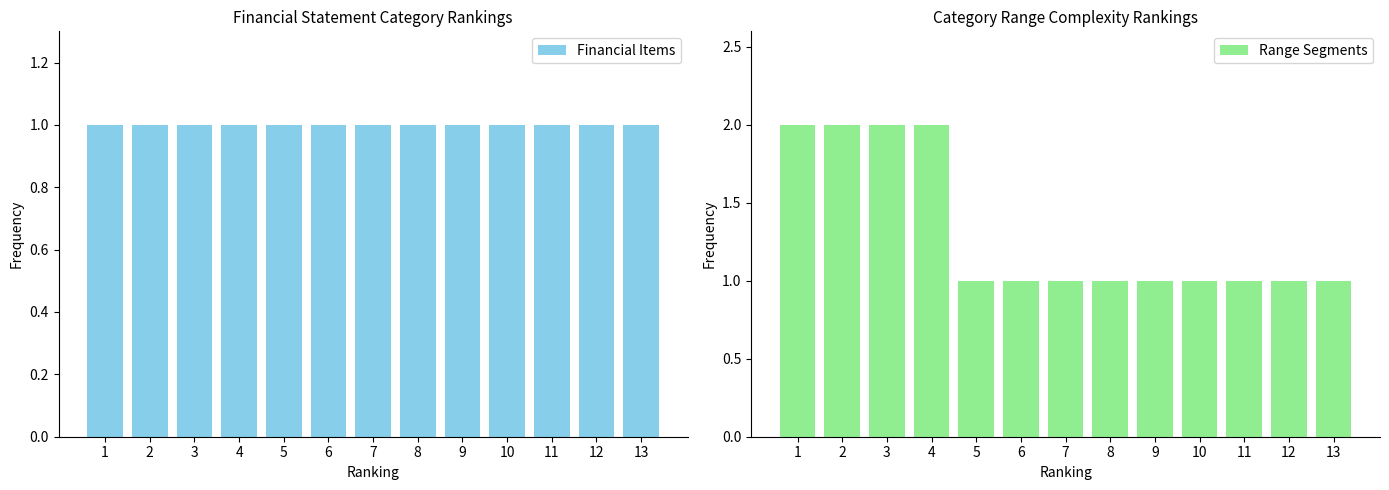

Which has a higher value, 8 or 3?

8